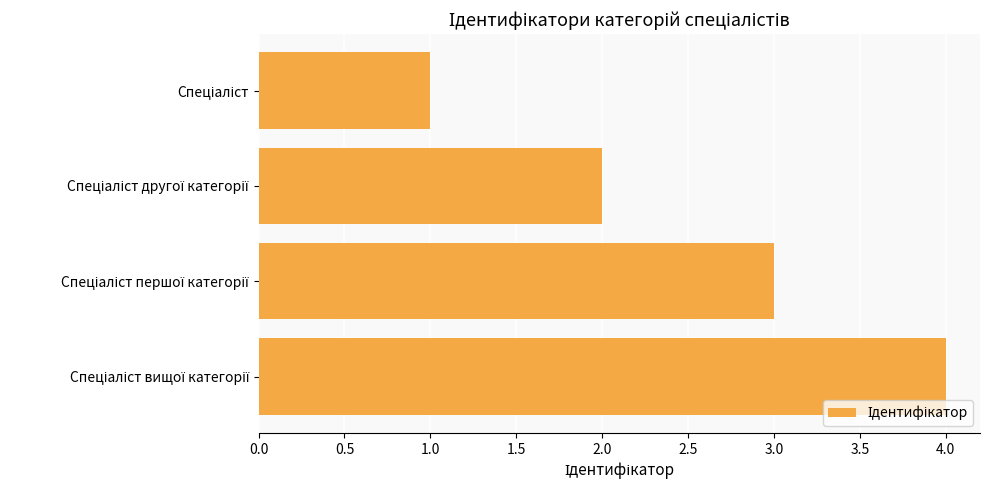

Count the values in the range 2 to 4.

3